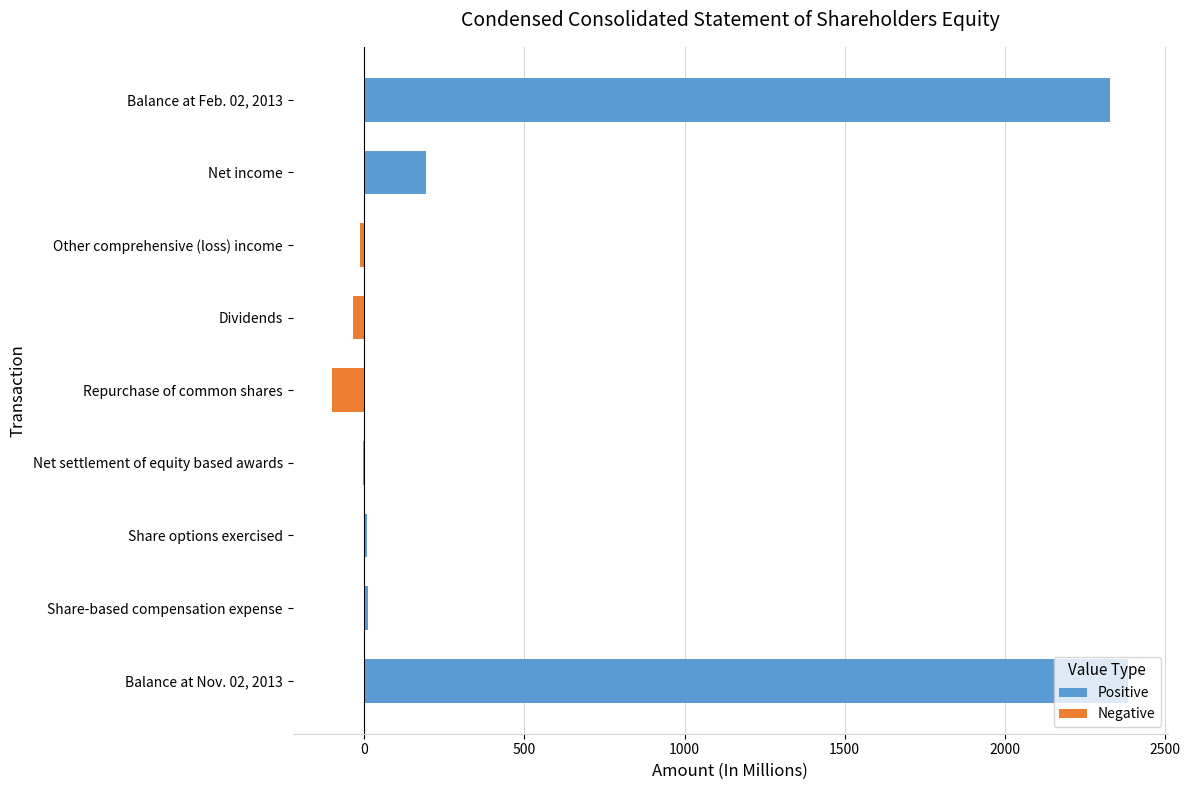

Which has a higher value, Dividends or Other comprehensive (loss) income?

Other comprehensive (loss) income